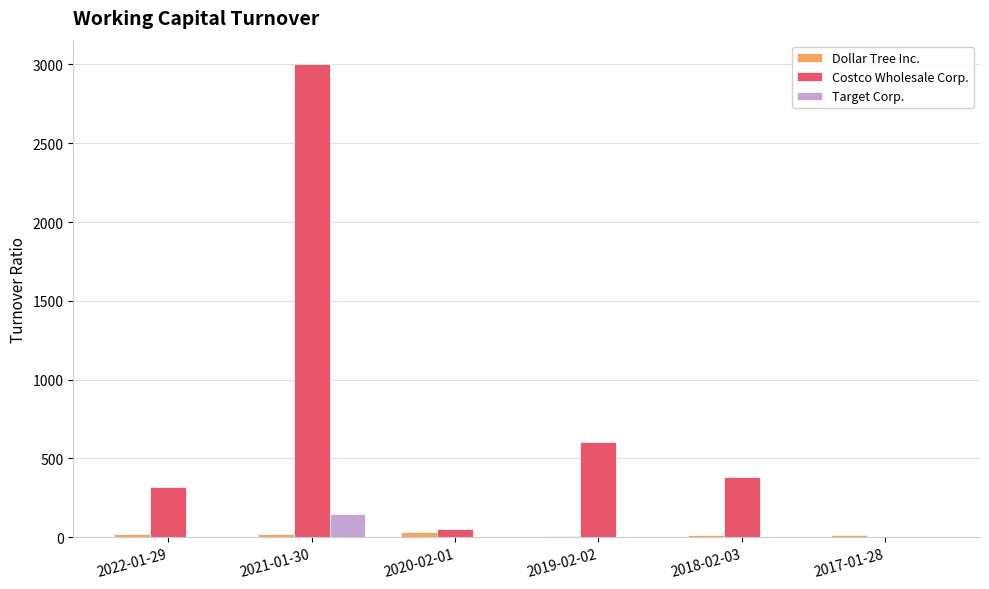

What is the sum of the Dollar Tree Inc. values at 2019-02-02 and 2017-01-28?

21.7